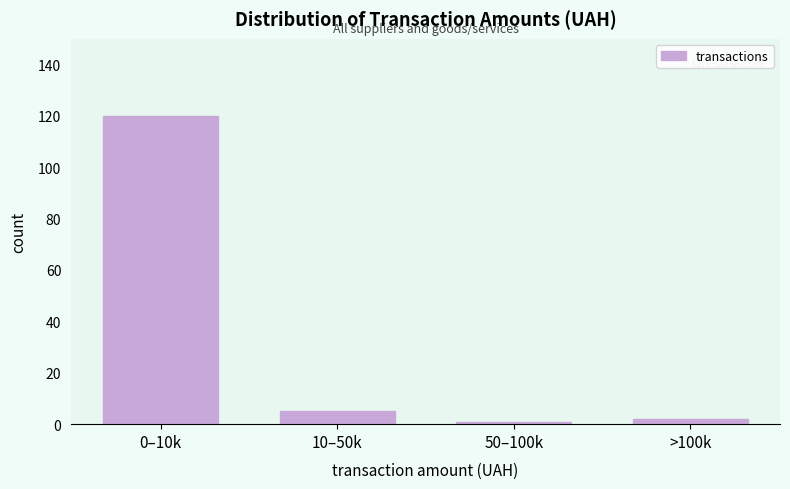

Reading left to right, transcribe all the data shown in this chart.

0–10k=120	10–50k=5	50–100k=1	>100k=2